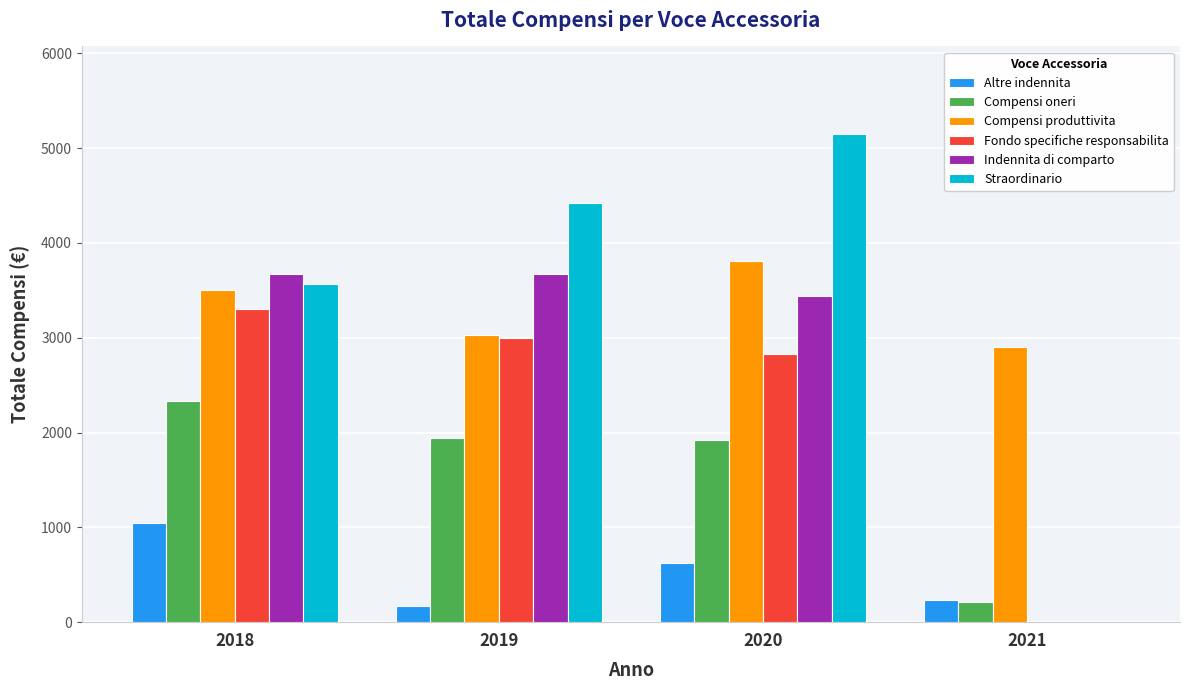

Which series has the widest spread of values?

Straordinario